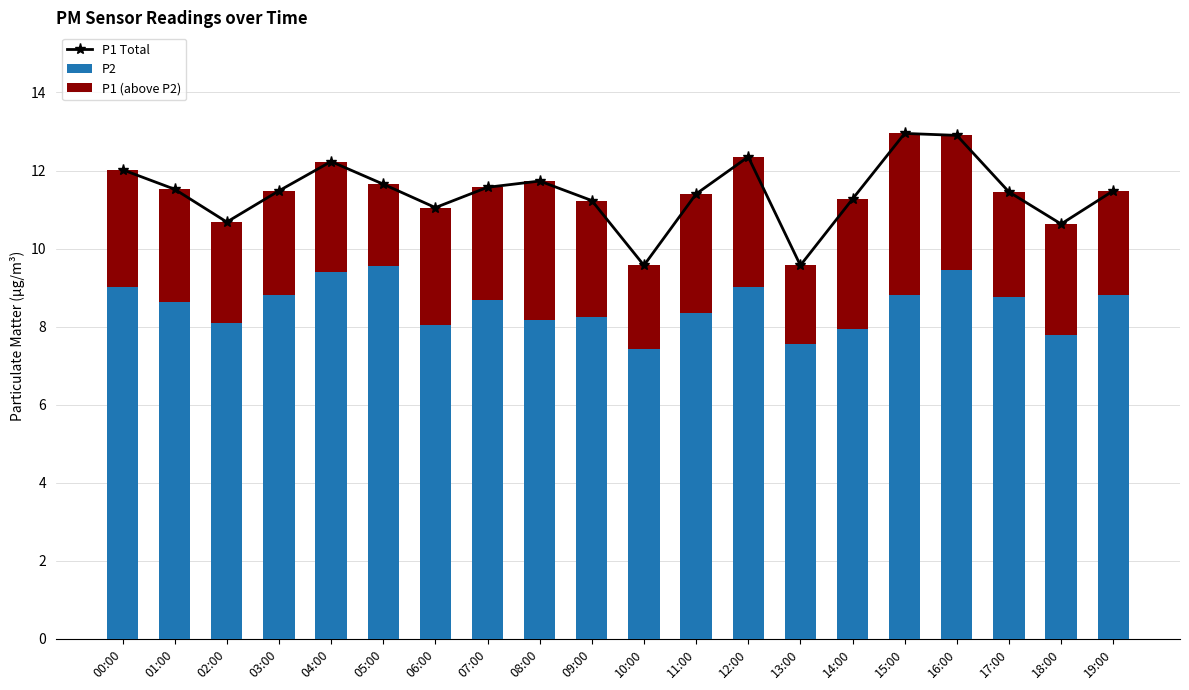

What is the sum of the P2 values at 05:00 and 06:00?

17.6